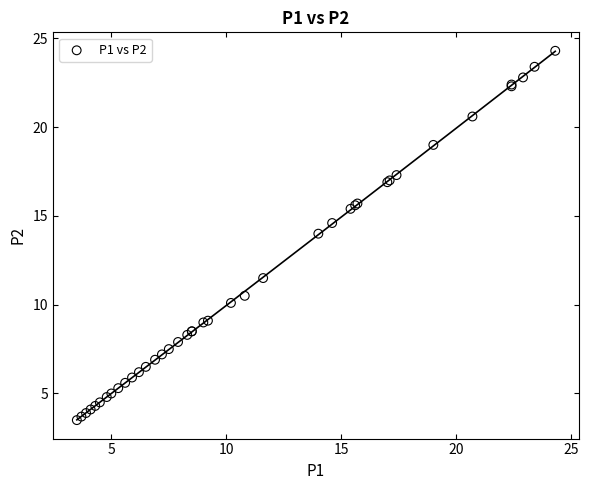

What Y value in the scatter plot is closest to 13?

14.0